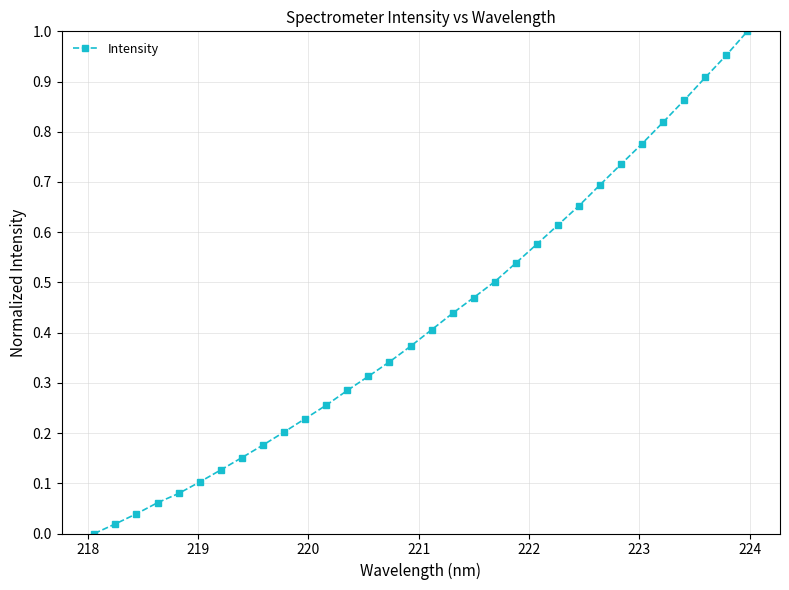

True or false: there are more than 1 points higher than both neighbors.

False